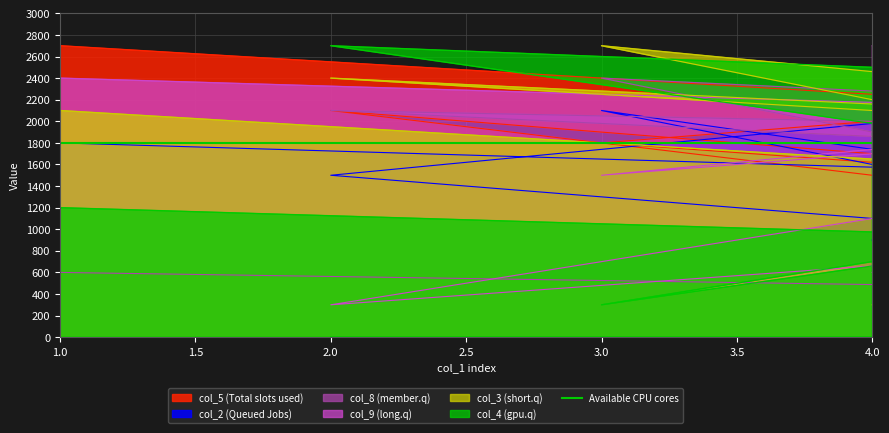

True or false: col_4 has a value of 1634 at 4.

False